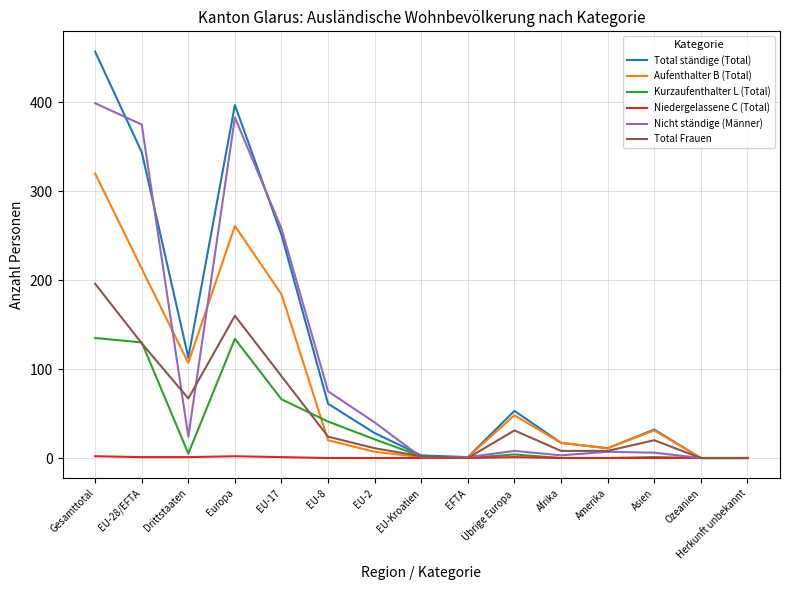

The value of Nicht ständige (Männer) at Herkunft unbekannt is 261. True or false?

False